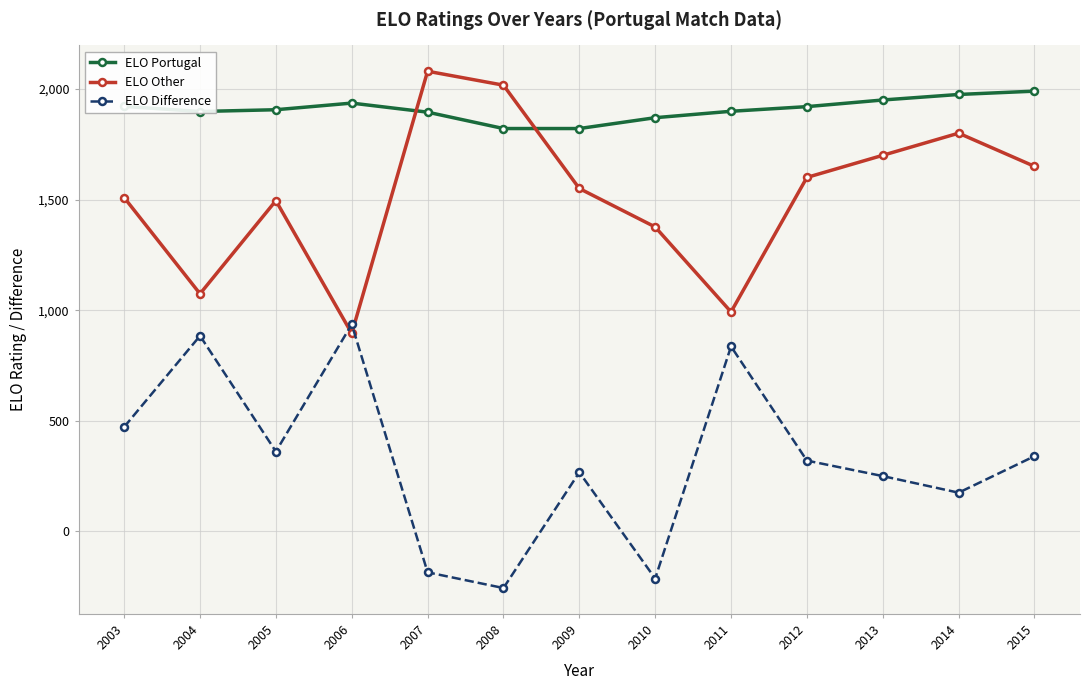

How many categories are shown in the chart?

13